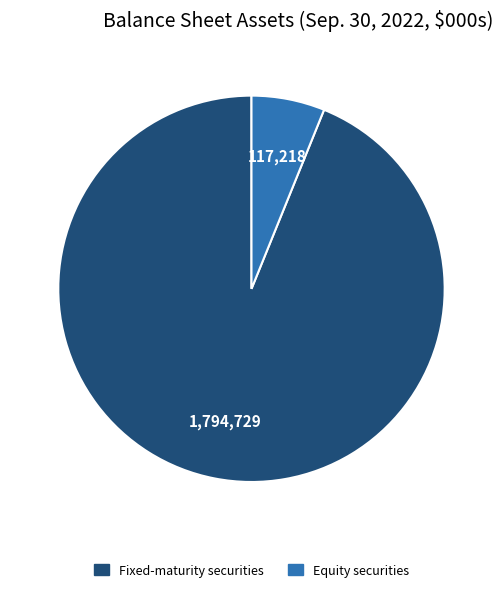

True or false: Fixed-maturity securities accounts for 94% of the total.

True